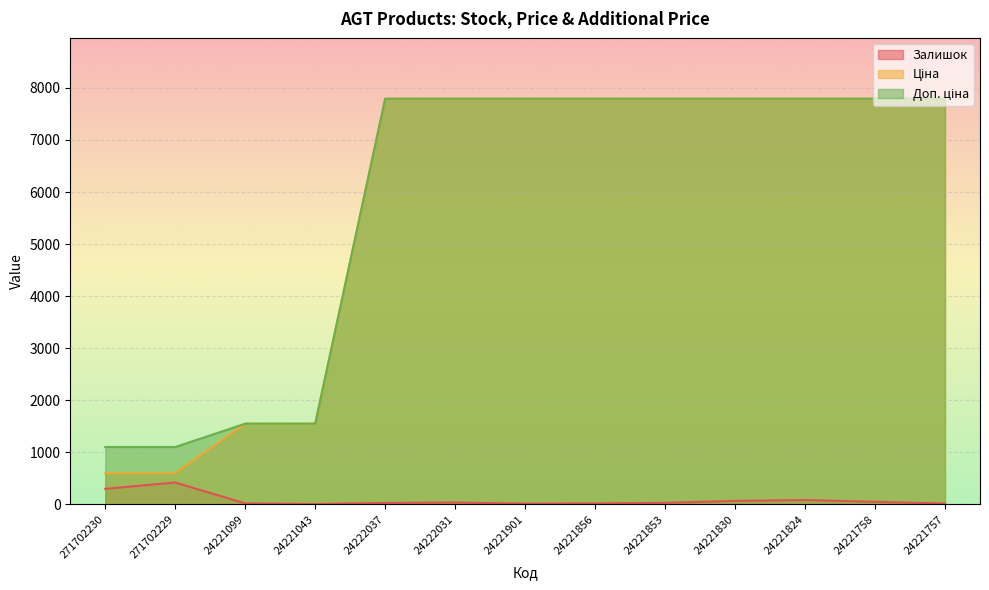

Which has a higher value, 24221856 or 24221824?

24221824